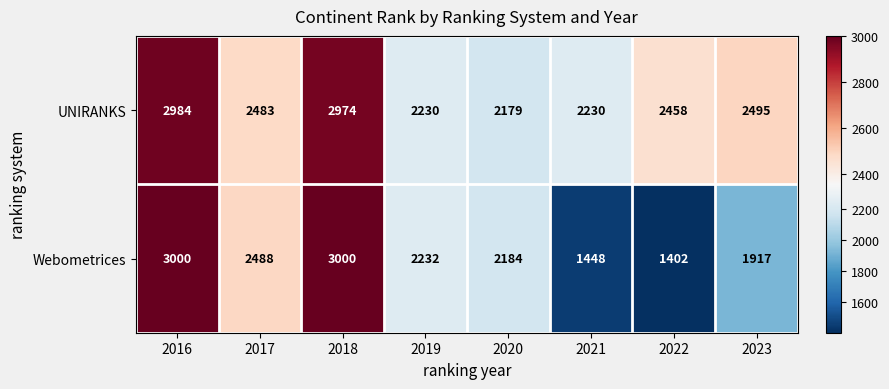

What is the lowest value of the UNIRANKS series?

2179